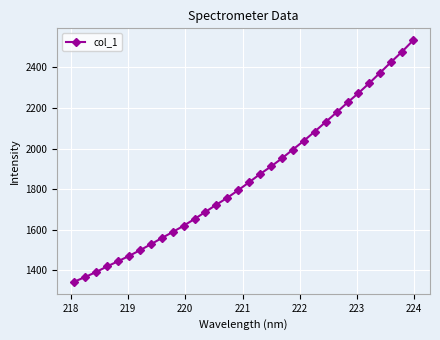

How many lines are shown in the chart?

1